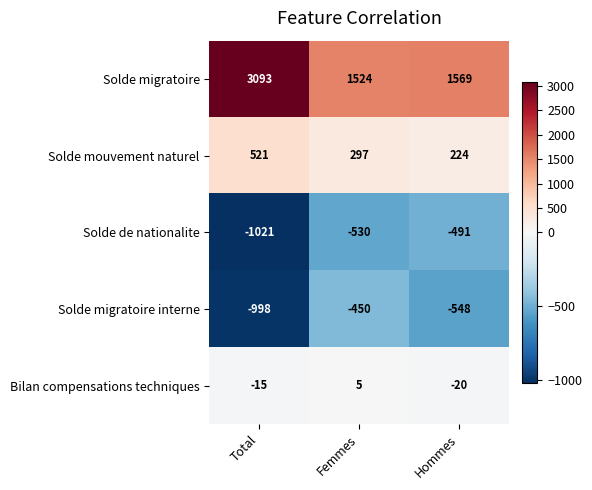

Reading left to right, what are all the values shown in this chart?

Solde migratoire: Total=3093	Femmes=1524	Hommes=1569
Solde mouvement naturel: Total=521	Femmes=297	Hommes=224
Solde de nationalite: Total=-1021	Femmes=-530	Hommes=-491
Solde migratoire interne: Total=-998	Femmes=-450	Hommes=-548
Bilan compensations techniques: Total=-15	Femmes=5	Hommes=-20